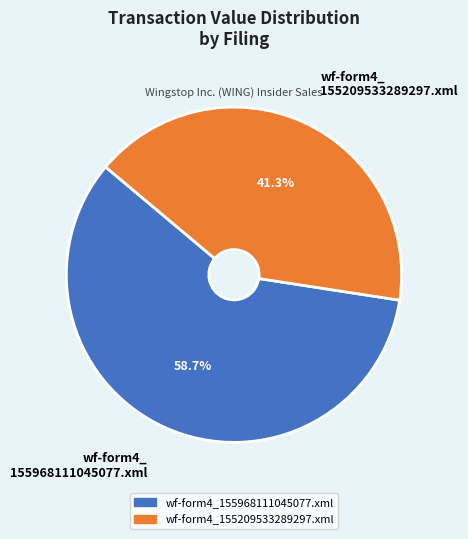

What is the largest slice in the pie chart?

wf-form4_ 155968111045077.xml